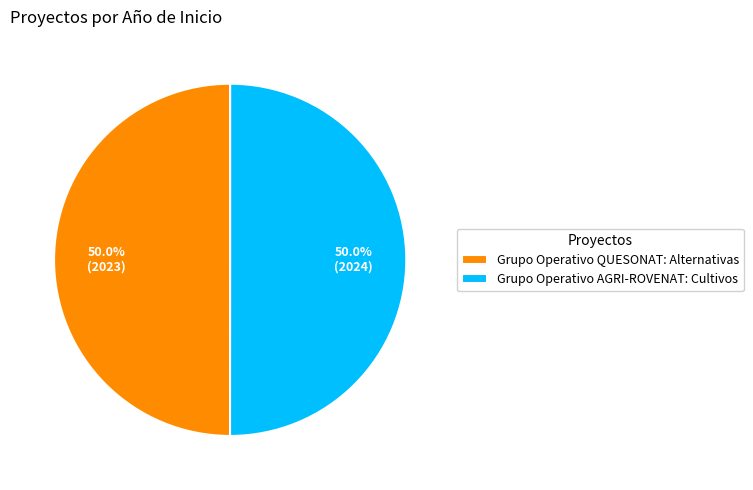

Is it true that Grupo Operativo QUESONAT: Alternativas is 50% of the pie?

True